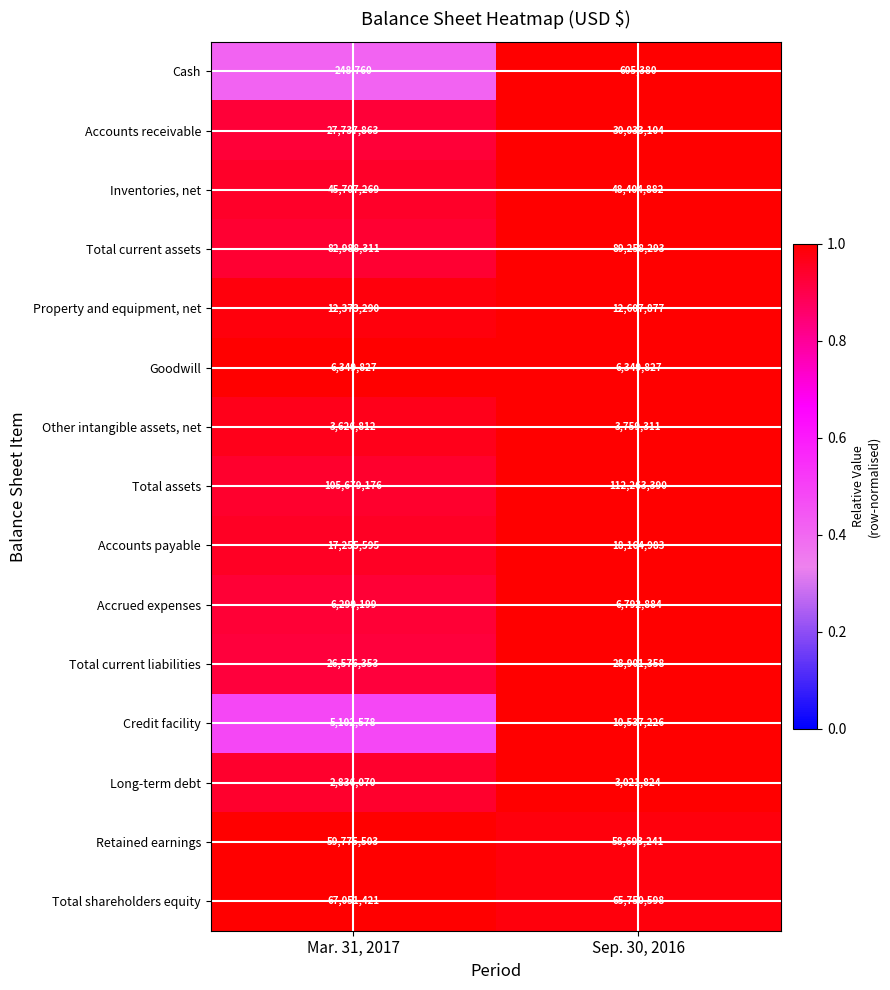

Between Mar. 31, 2017 and Sep. 30, 2016, which series saw the biggest shift?

Total assets